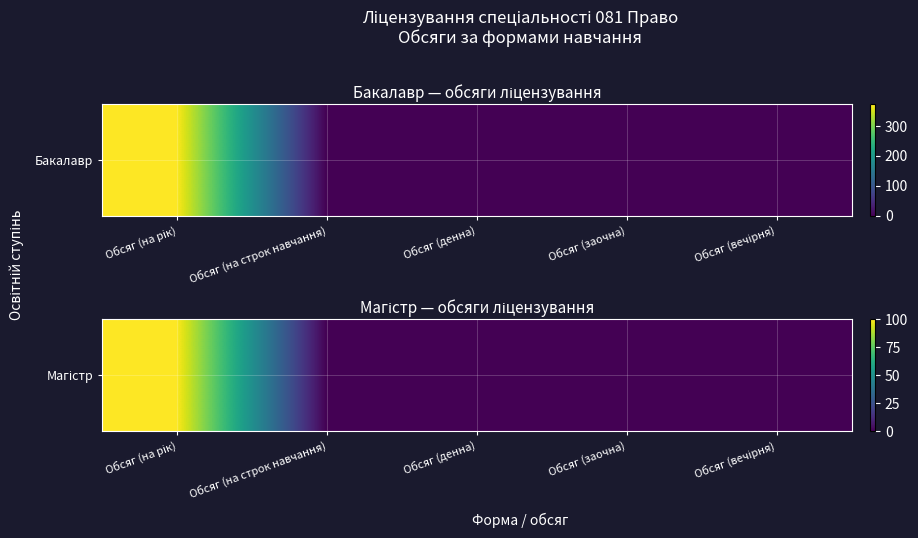

The chart shows a value of -66 at Обсяг (денна). True or false?

False